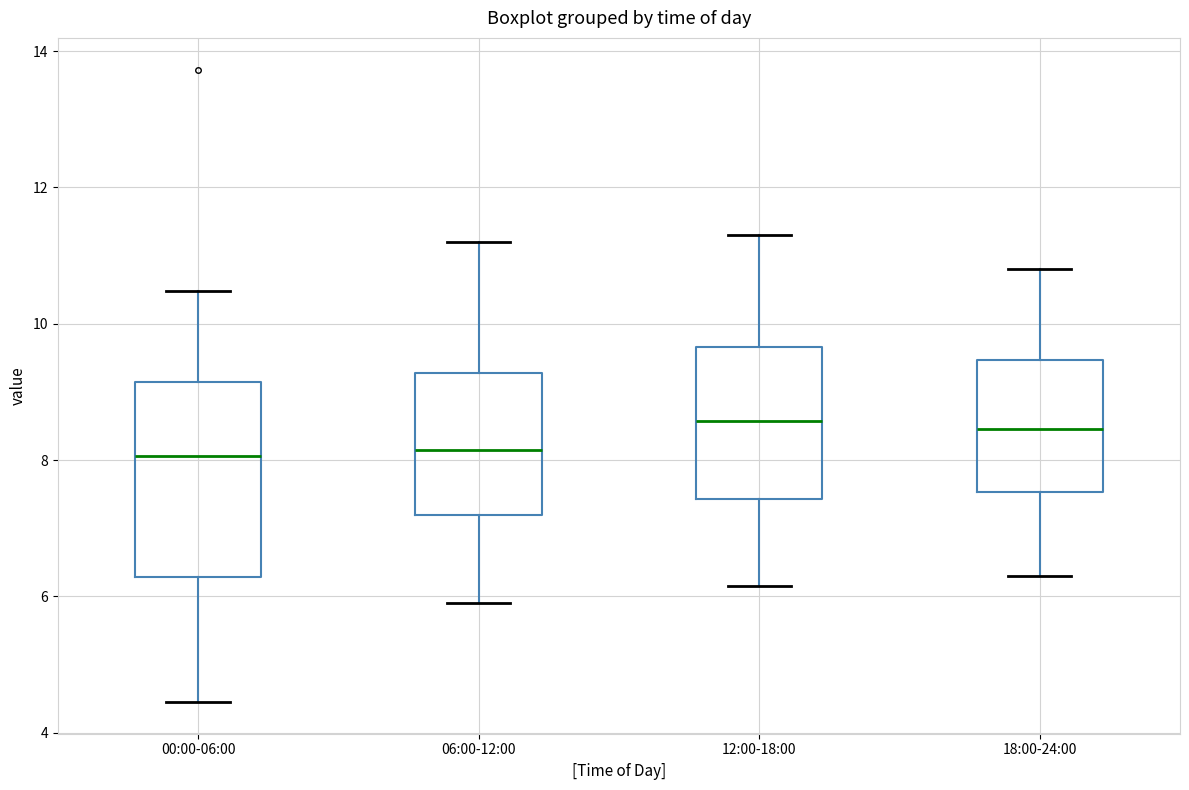

Reading left to right, transcribe this box plot: for each box, give where its median line is, the range the box spans, and where its two whiskers end, as read against the y-axis. The values are not printed on the chart, so give them approximately, as read against the axis.

00:00-06:00: median 8.0, box 6.2 to 9.2, whiskers 4.4 to 10.4
06:00-12:00: median 8.2, box 7.2 to 9.2, whiskers 6.0 to 11.2
12:00-18:00: median 8.6, box 7.4 to 9.6, whiskers 6.2 to 11.4
18:00-24:00: median 8.4, box 7.6 to 9.4, whiskers 6.4 to 10.8